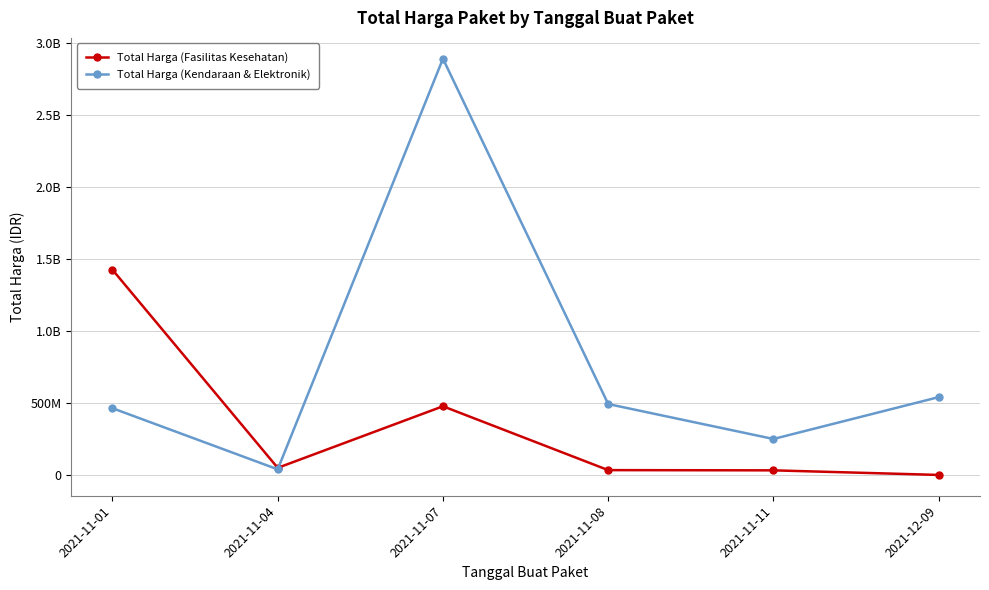

What is the minimum value for Total Harga (Kendaraan & Elektronik)?

39440000